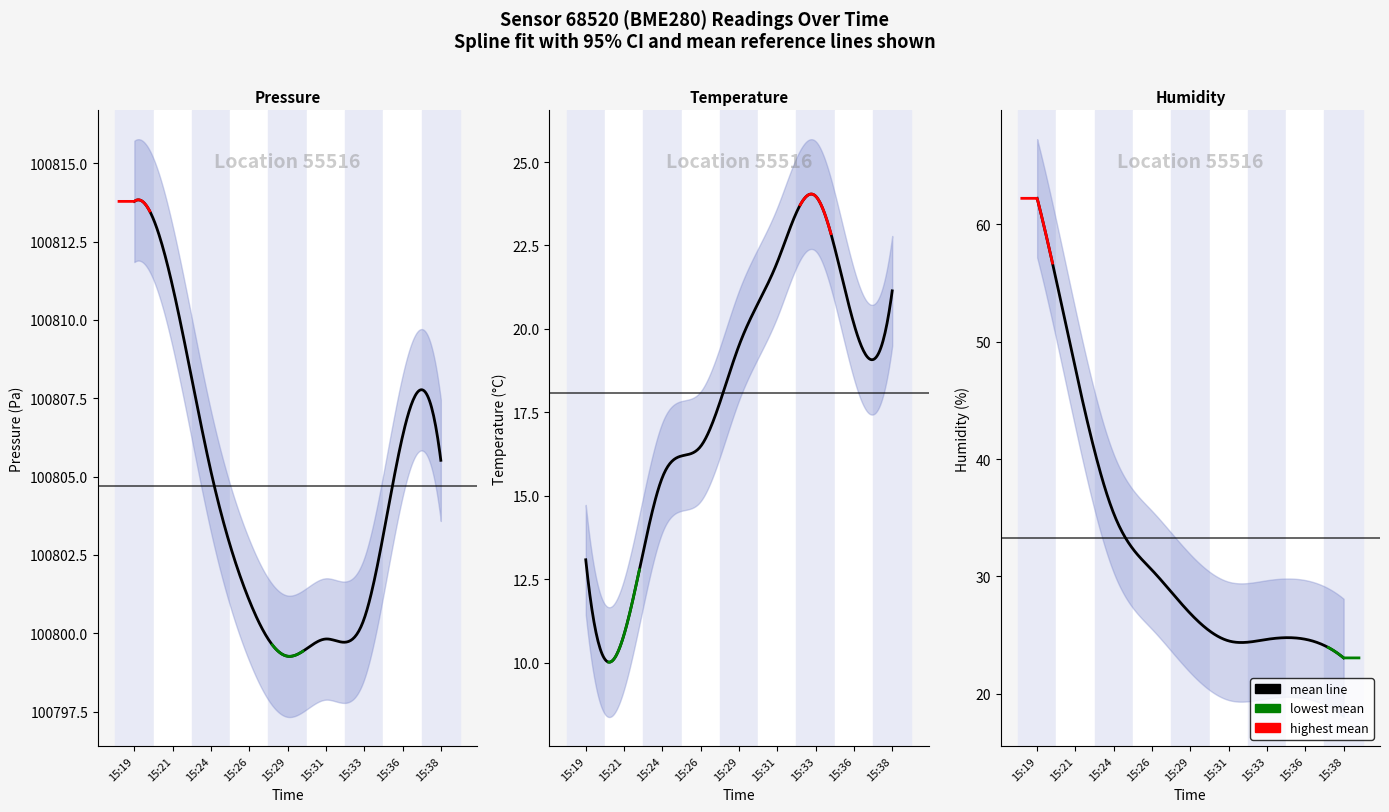

Which series has the largest range (max minus min)?

humidity